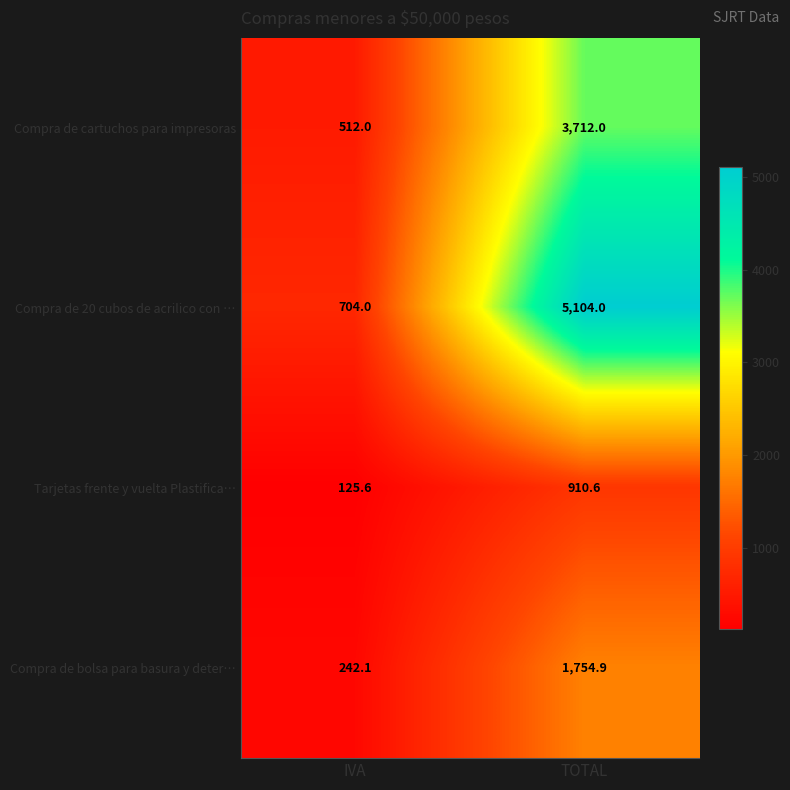

At which category does the chart reach its peak across all series?

TOTAL